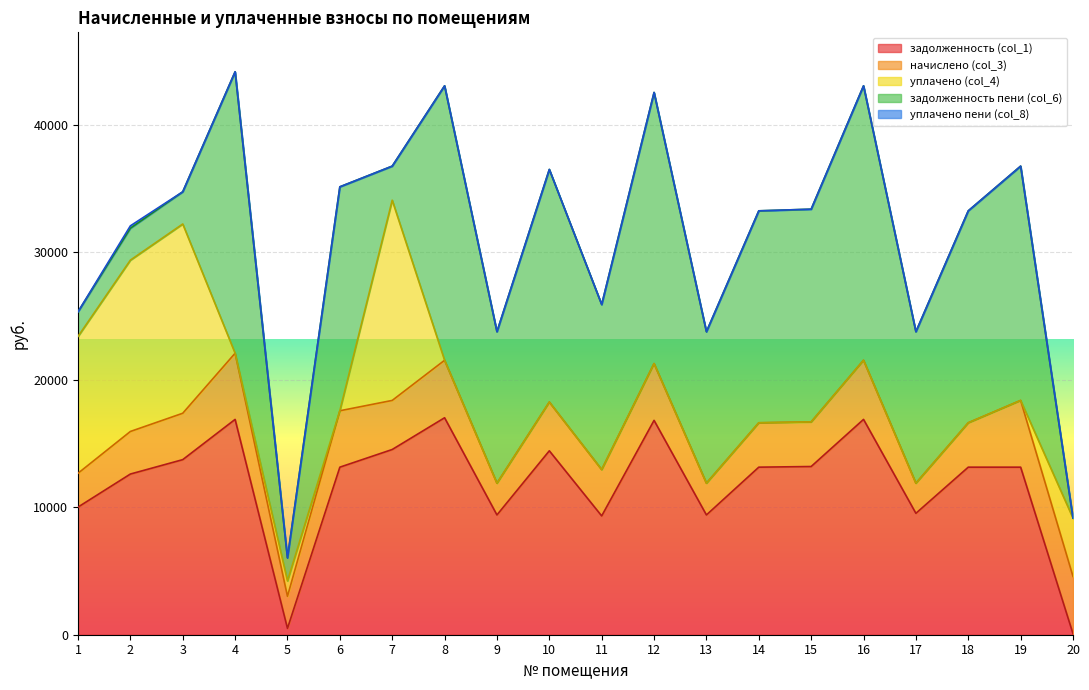

Does the chart display data point markers on the line(s)?

No